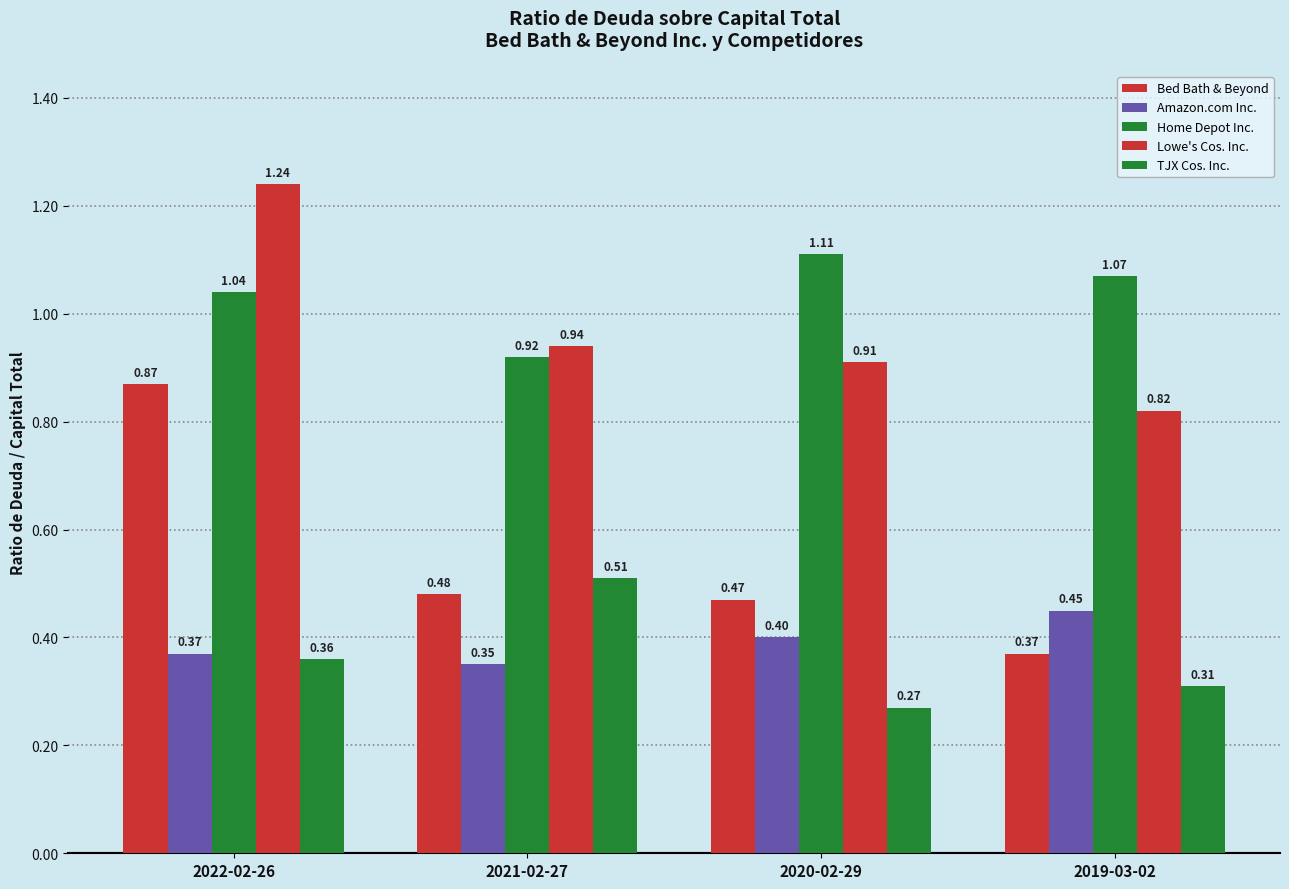

How many bars are there in total?

20